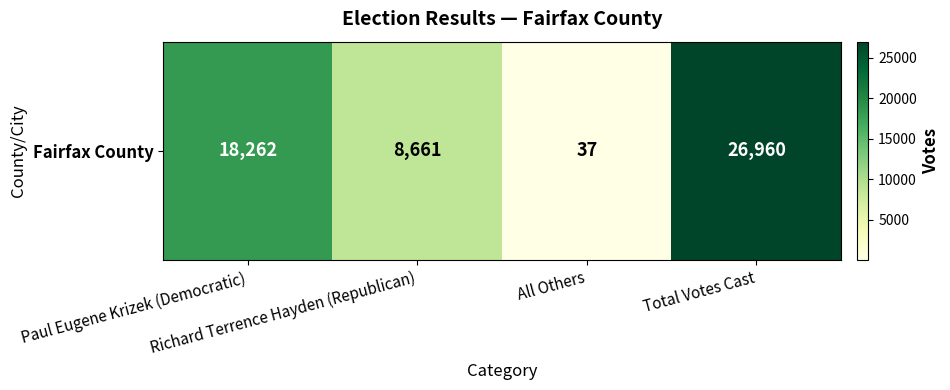

Reading left to right, extract all data points from this chart.

Paul Eugene Krizek (Democratic)=18262	Richard Terrence Hayden (Republican)=8661	All Others=37	Total Votes Cast=26960